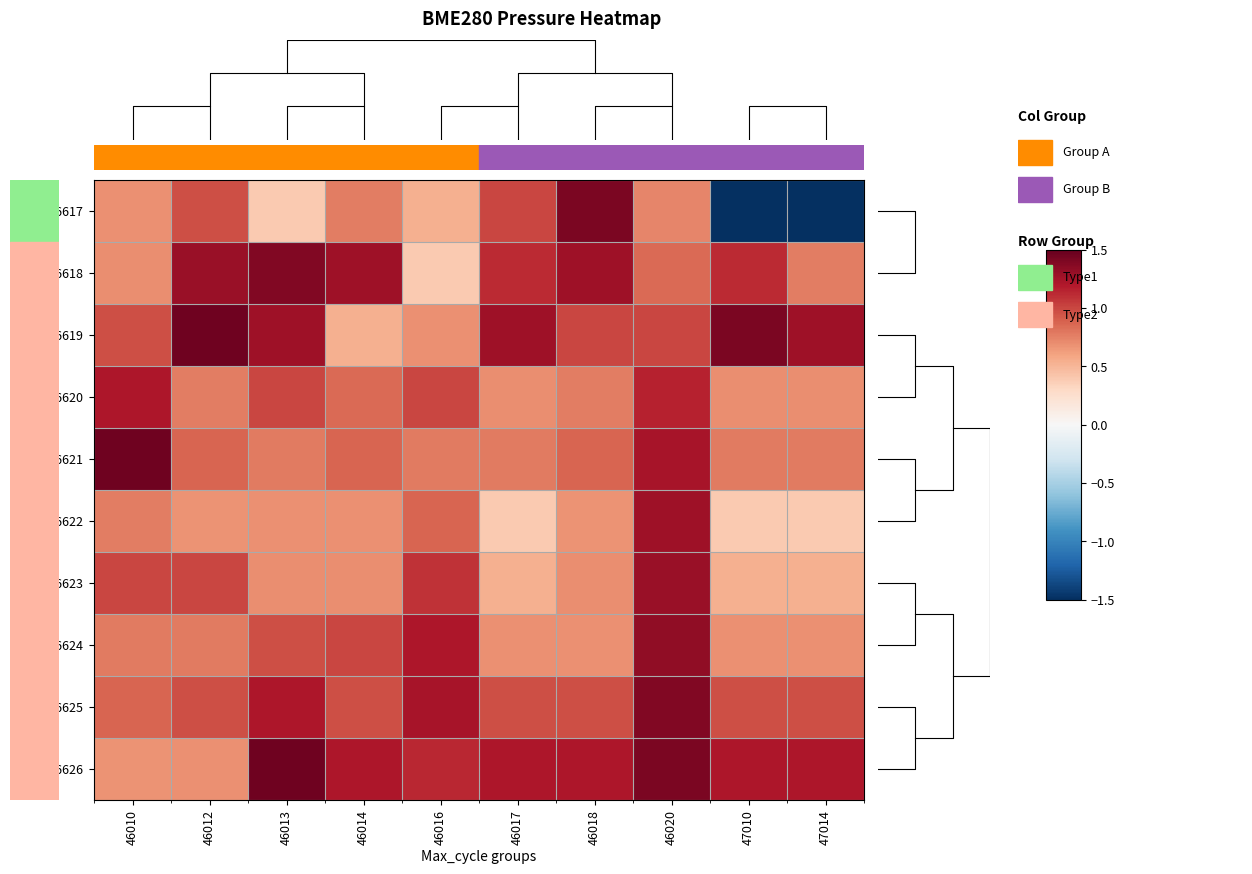

What is the sum of all 146618 values?

10.2